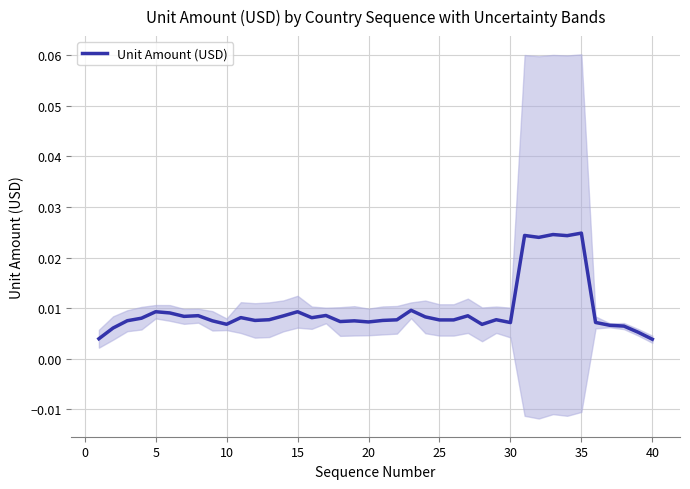

True or false: the data shows 0.0 at 30.

False